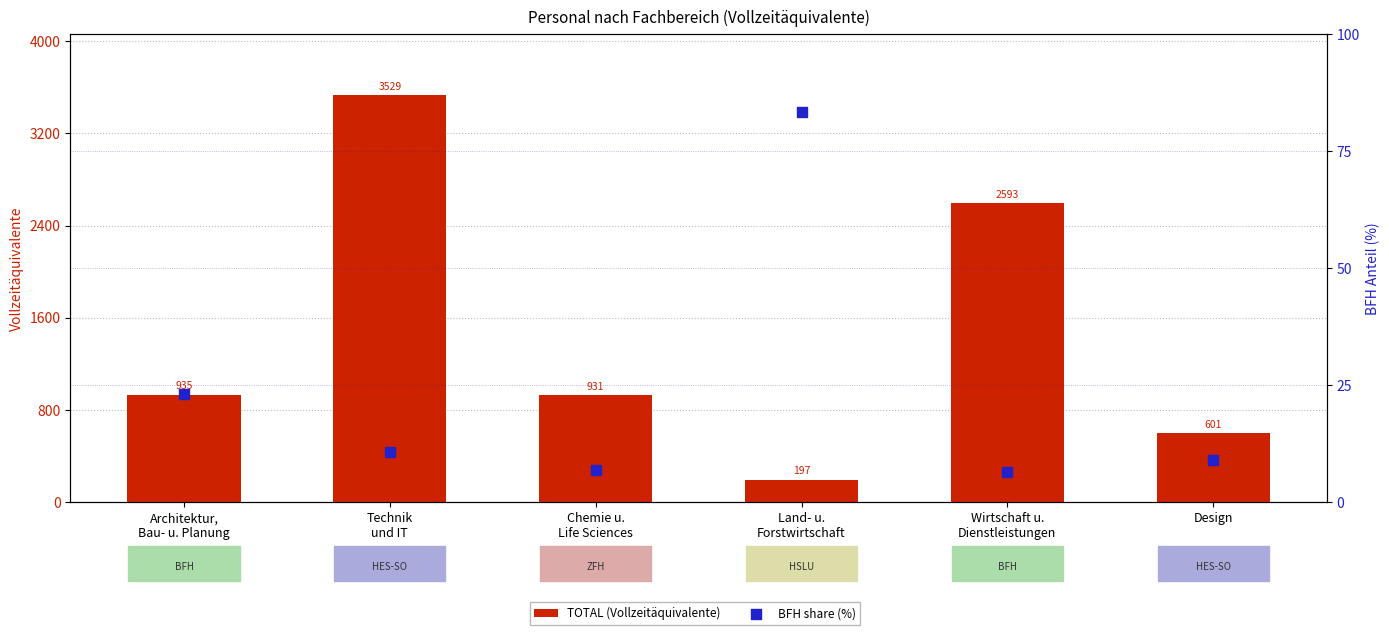

Which series reaches the maximum Y coordinate?

TOTAL (Vollzeitäquivalente)